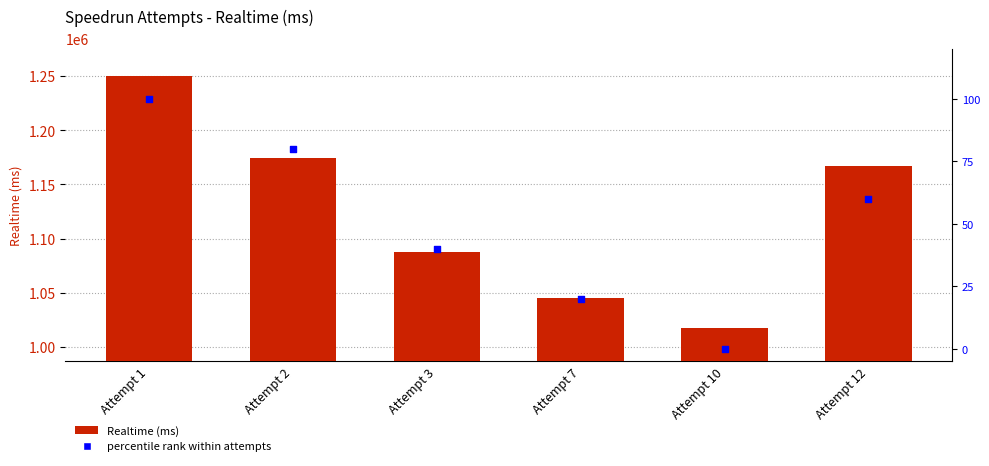

At how many categories does at least one series exceed 1142762?

3